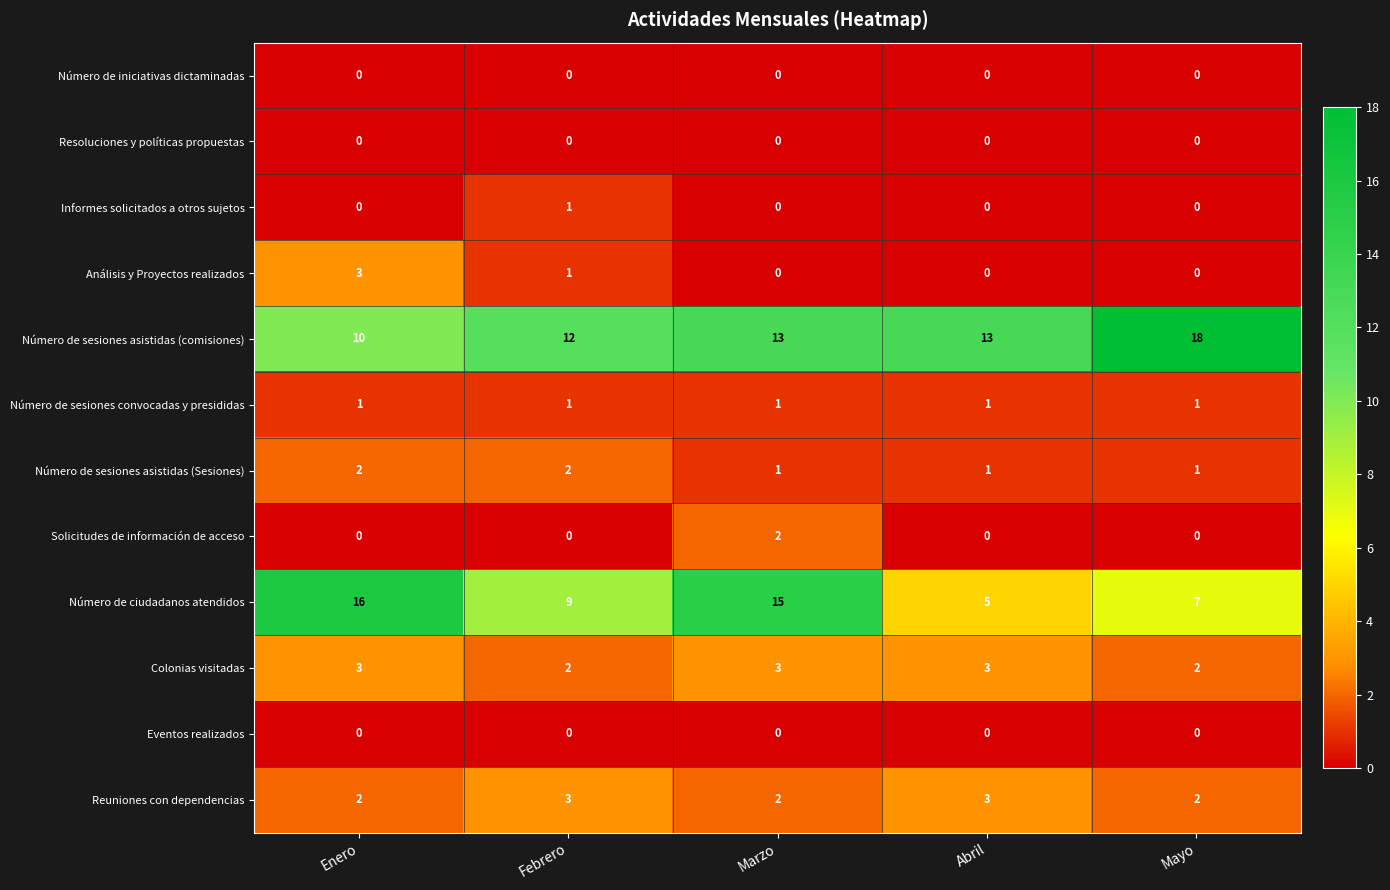

How many Colonias visitadas values are between 2 and 3?

5